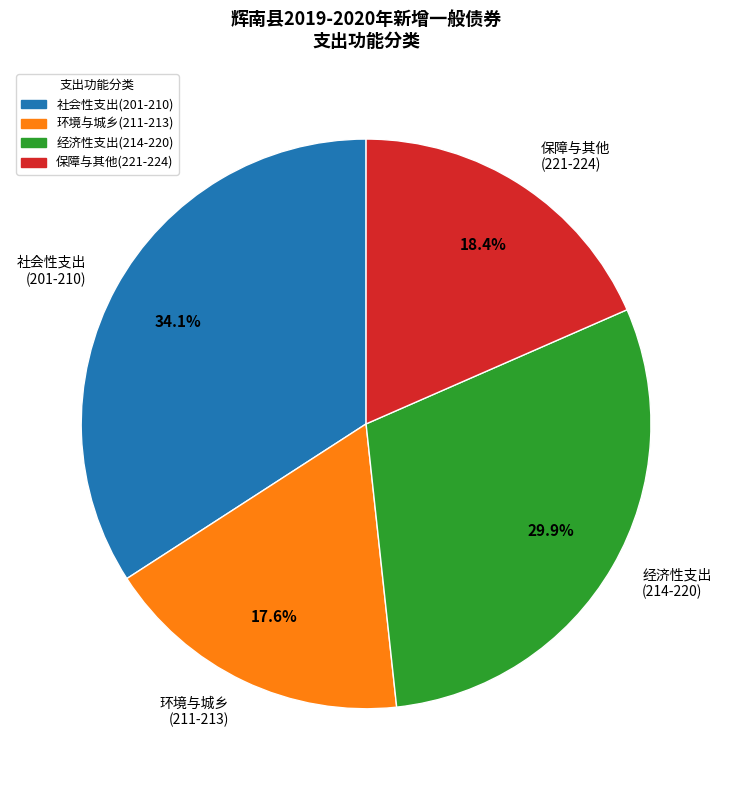

Which category has the smallest portion of the pie?

环境与城乡 (211-213)